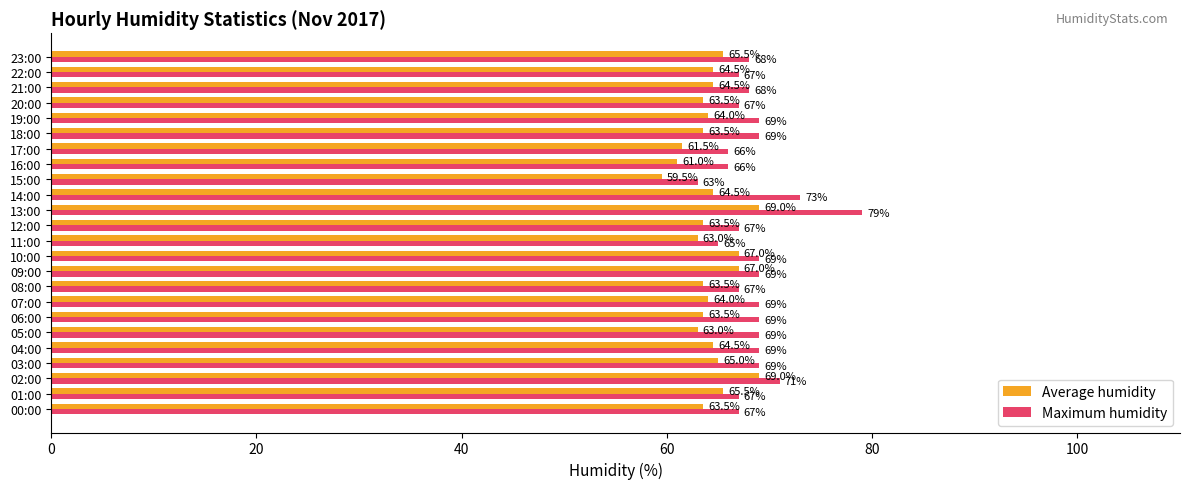

What is the difference between the second highest and minimum values in the Maximum humidity series?

10.0